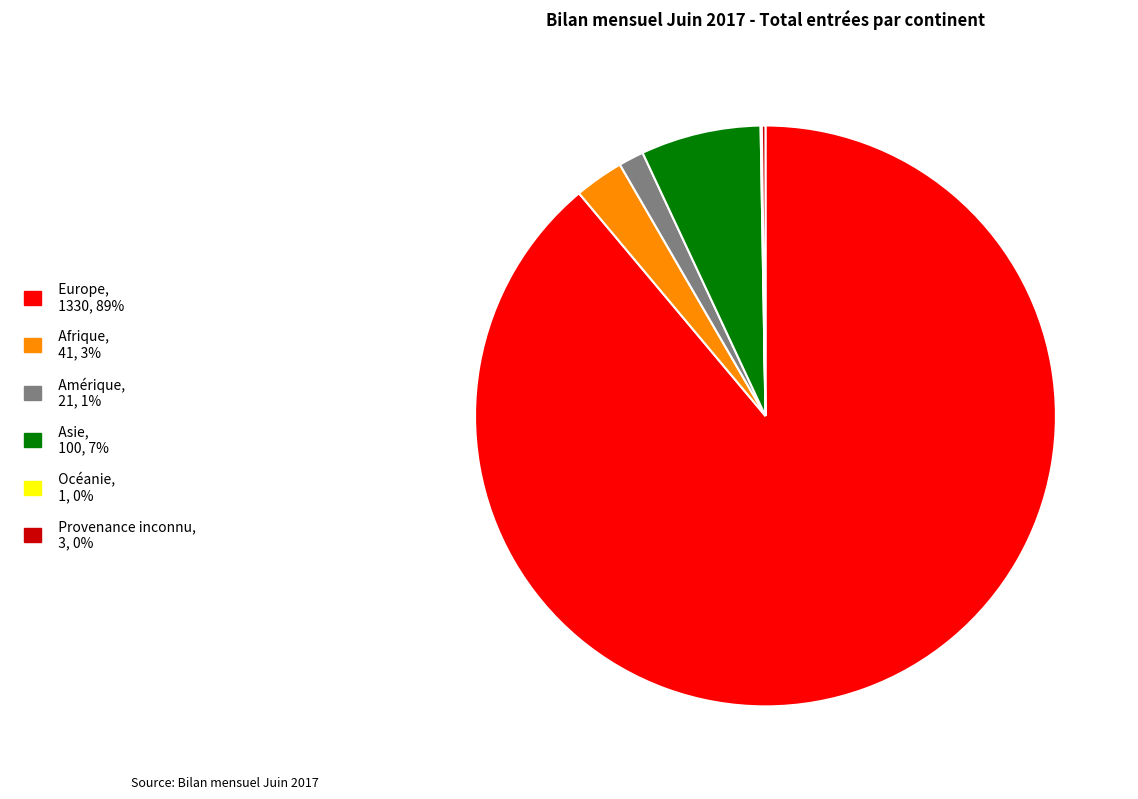

Which category has the biggest portion of the pie?

Europe